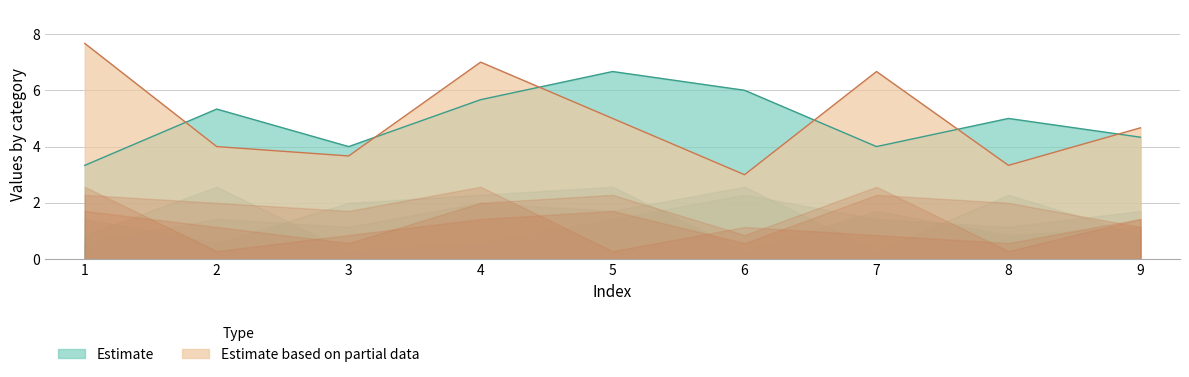

What is the maximum value for Estimate?

6.7